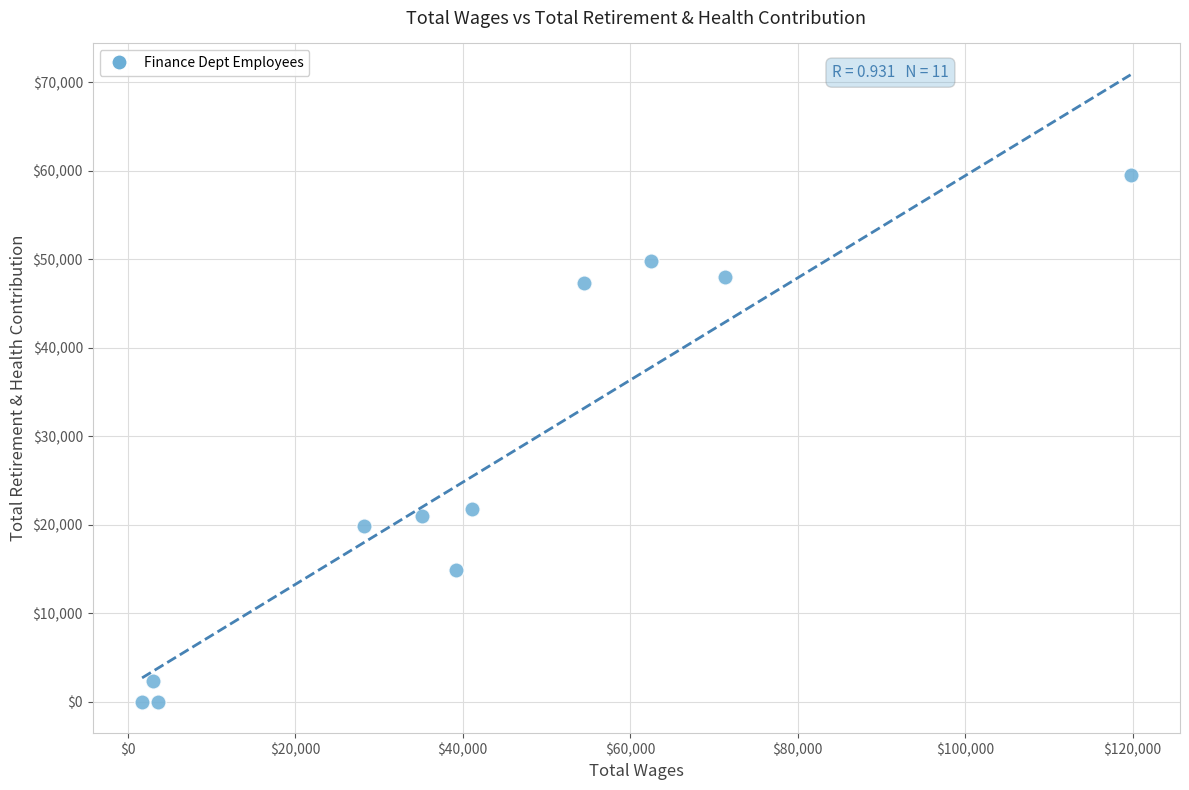

What Y value in the scatter plot is closest to 29767?

21801